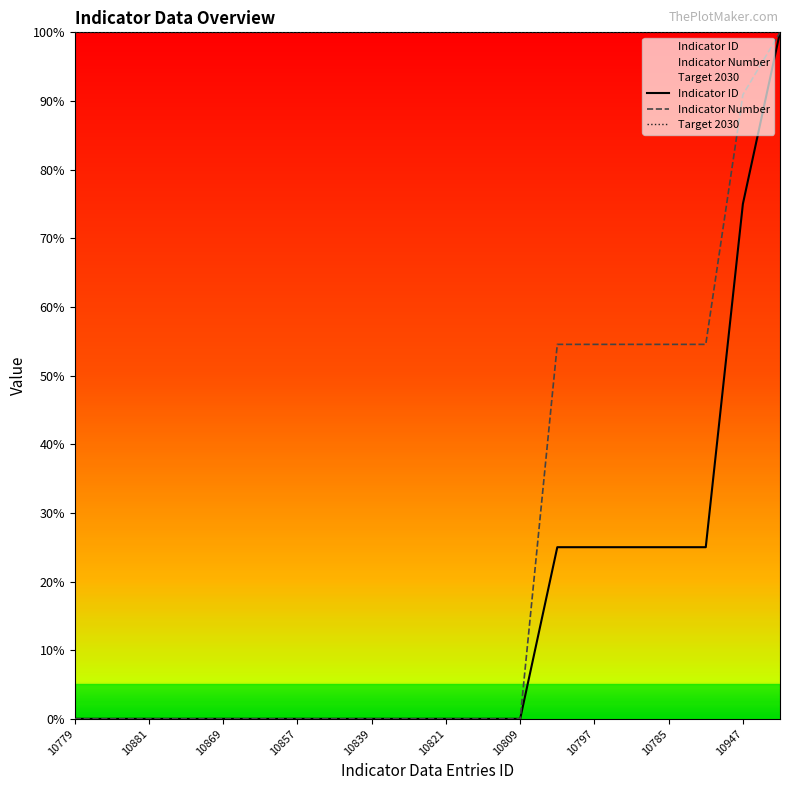

What are all the series names shown in the legend?

Indicator ID, Indicator Number